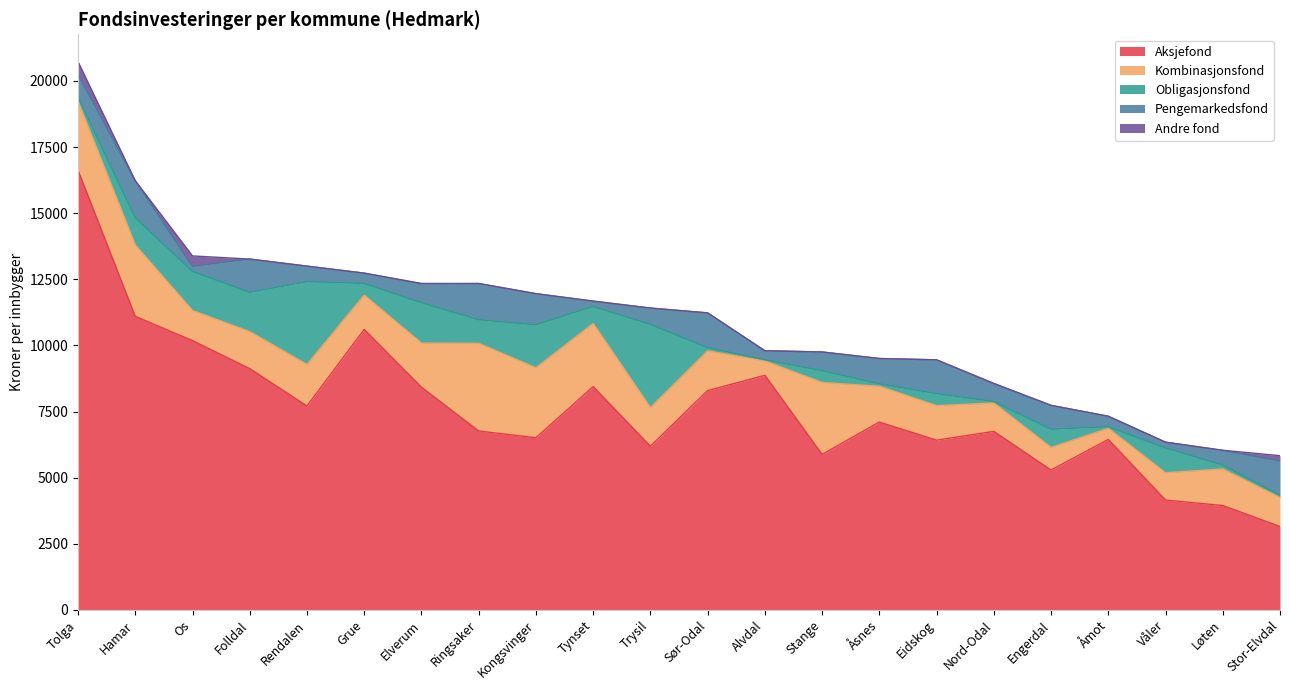

How many lines are shown in the chart?

5